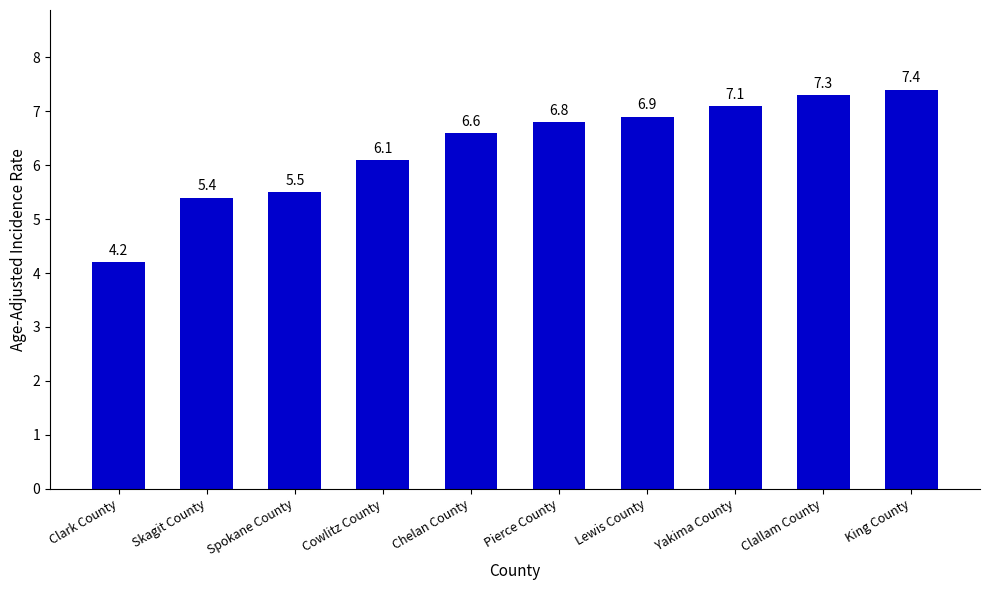

How many bars are there in total?

10